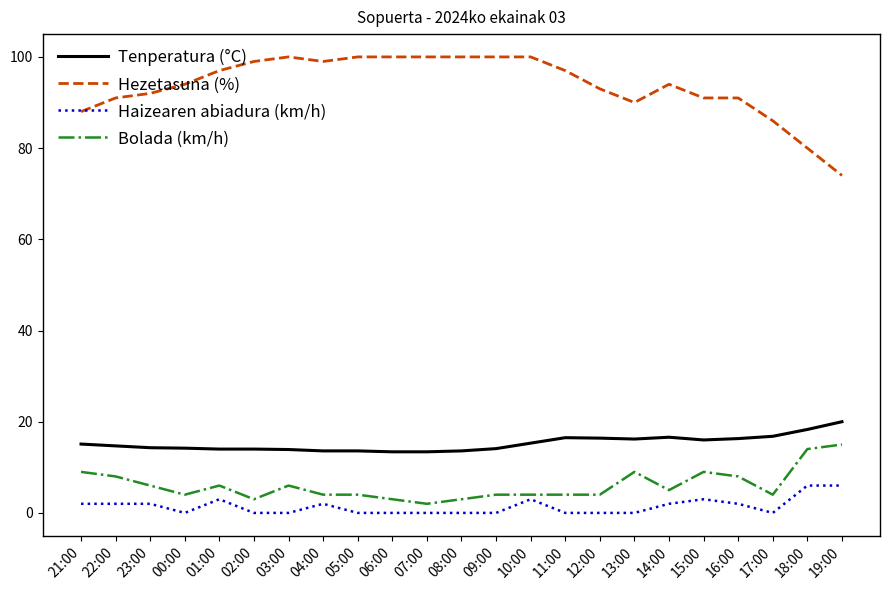

What is the difference between the maximum and minimum values in the Hezetasuna (%) series?

26.0